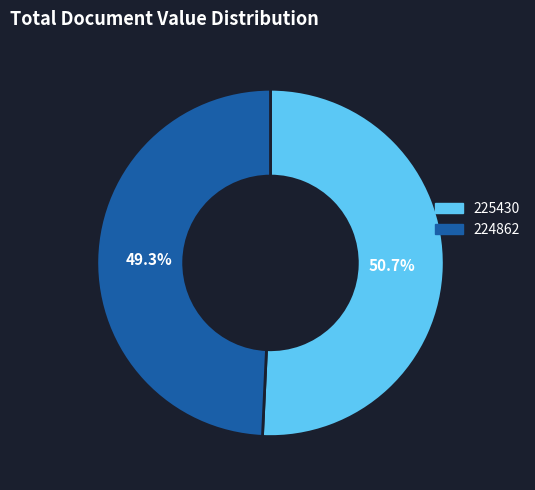

Which slice is the largest?

225430